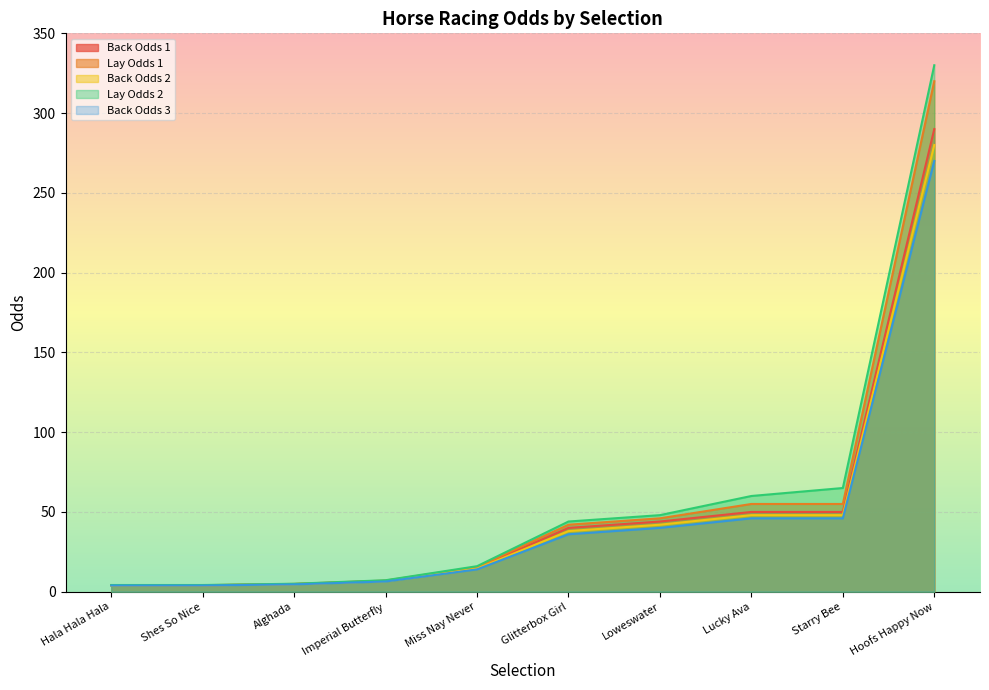

What is the difference between the Back Odds 1 values at Lucky Ava and Imperial Butterfly?

43.2